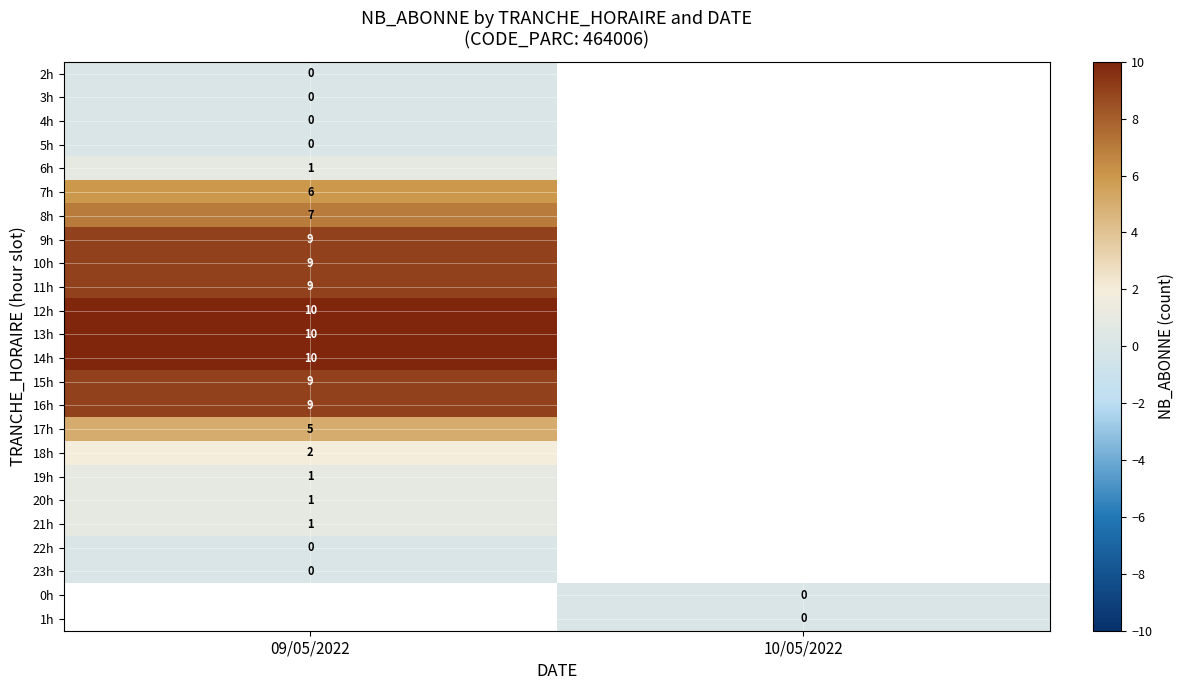

The 8h series shows 3 at 09/05/2022. True or false?

False